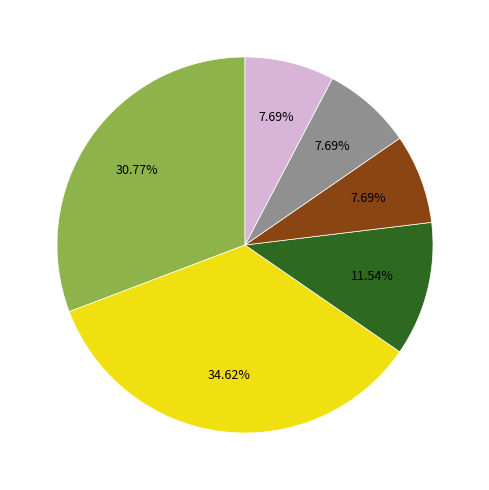

Is there a majority slice in this chart?

No